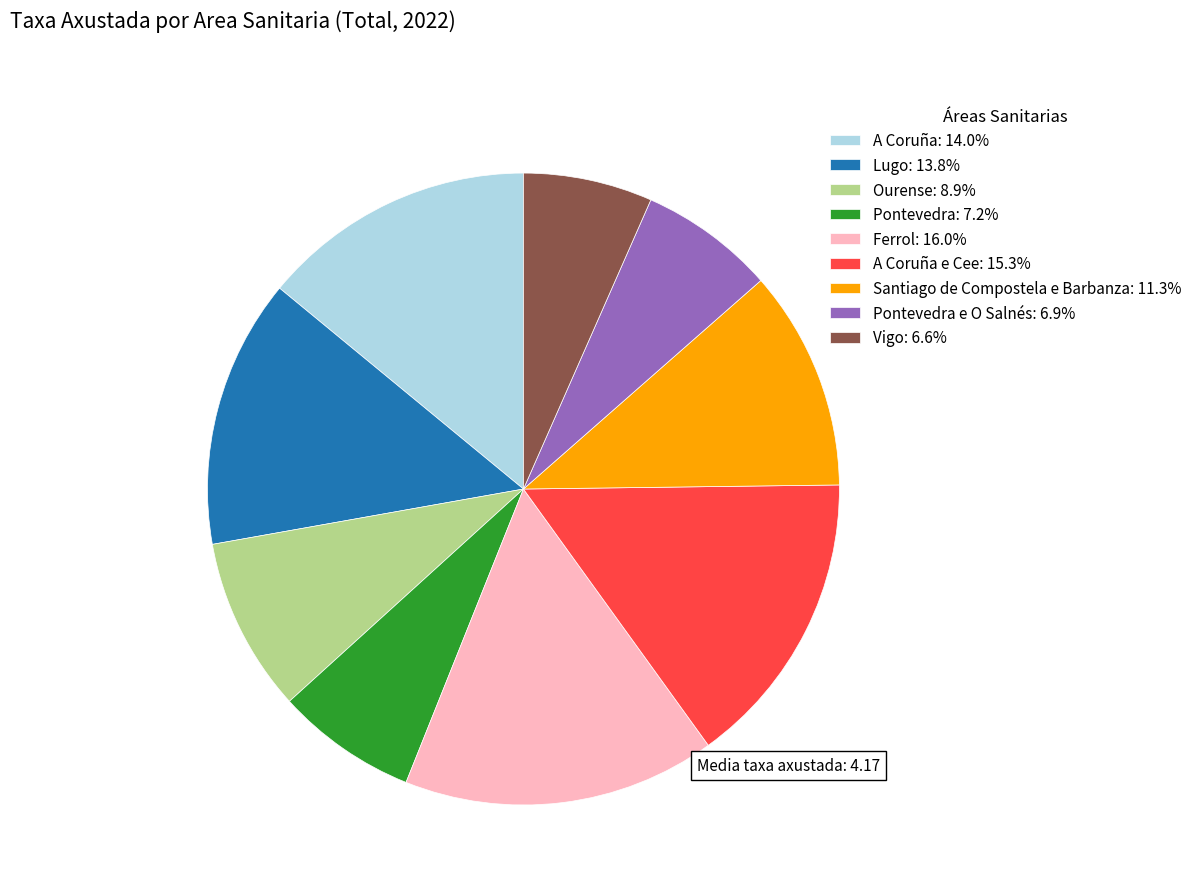

What is the ratio of the value at Pontevedra e O Salnés: 6.9% to the value at Vigo: 6.6%?

1.0